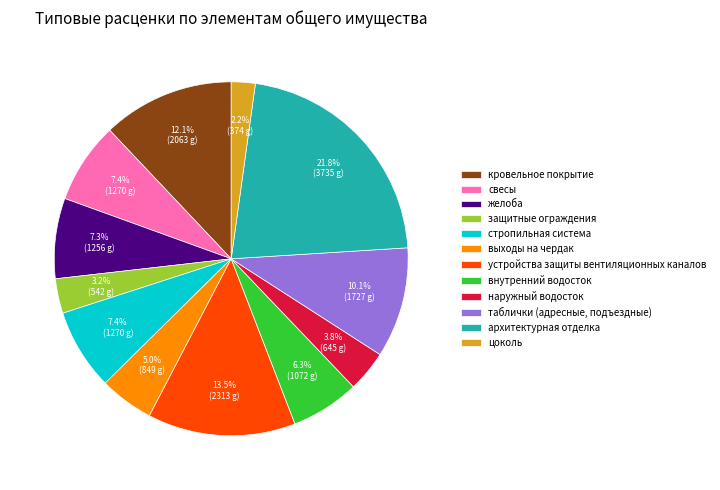

Between желоба and таблички (адресные, подъездные), which is larger?

таблички (адресные, подъездные)